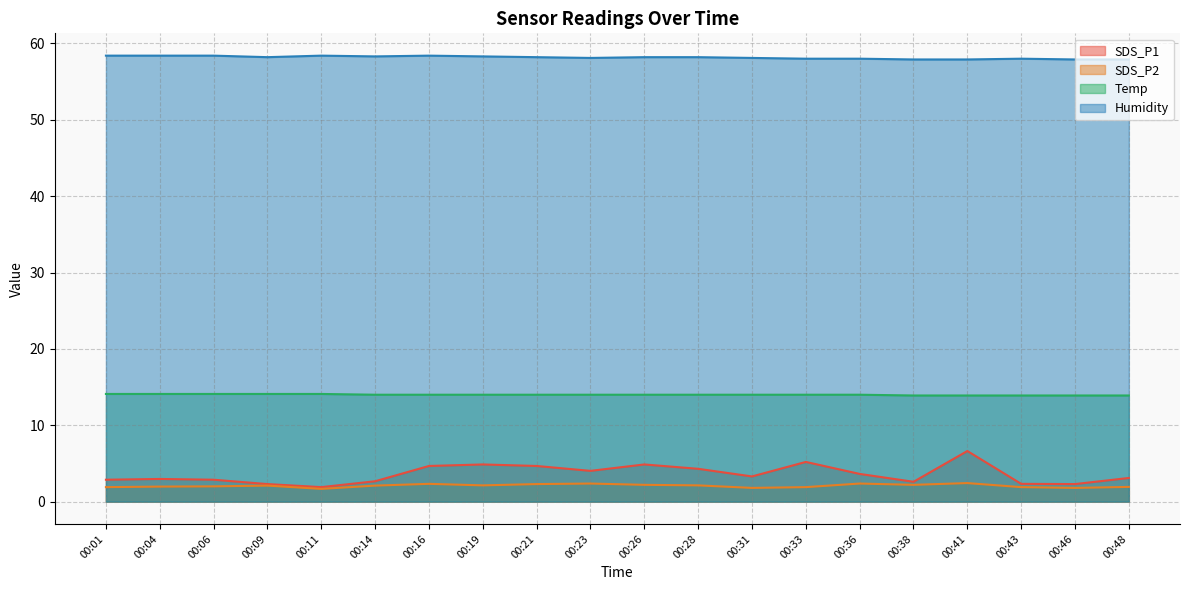

Does the chart have visible grid lines?

Yes